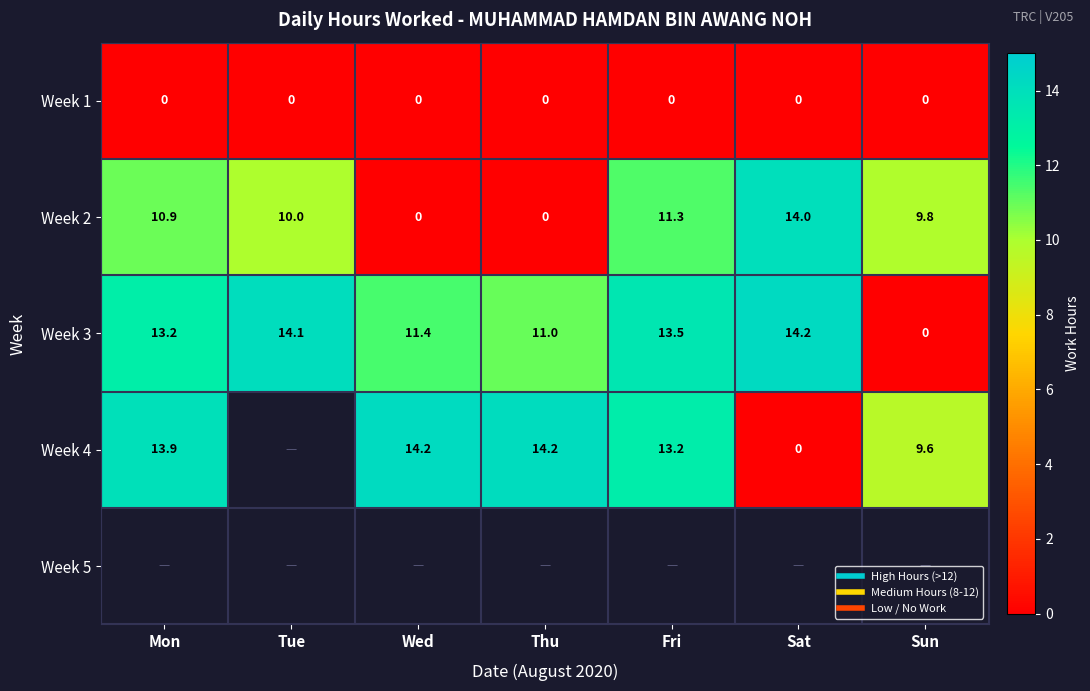

At which category is the sum across all series the highest?

Fri